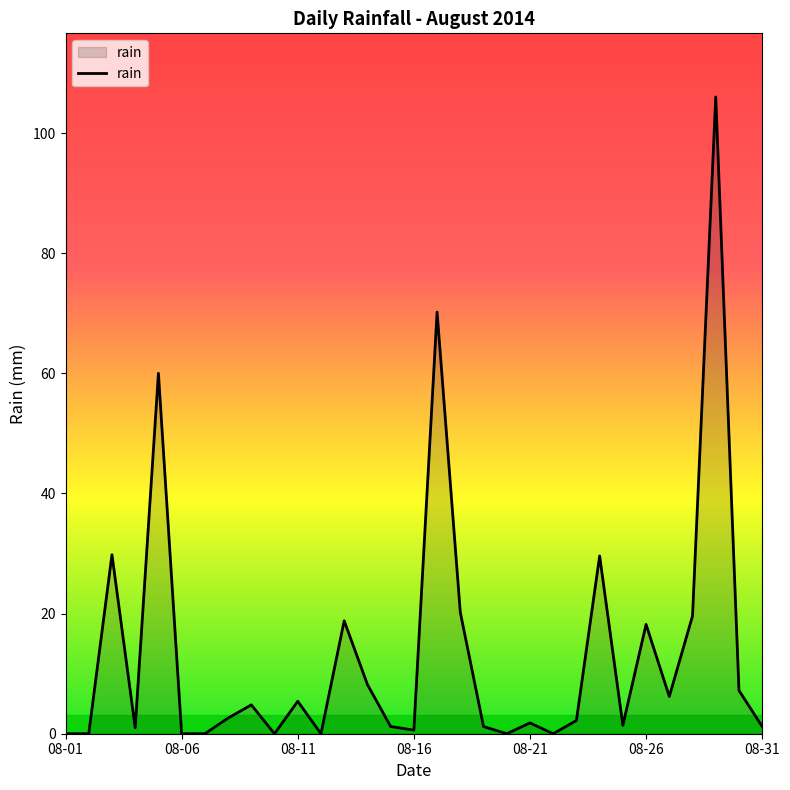

What is the greatest value displayed?

106.0